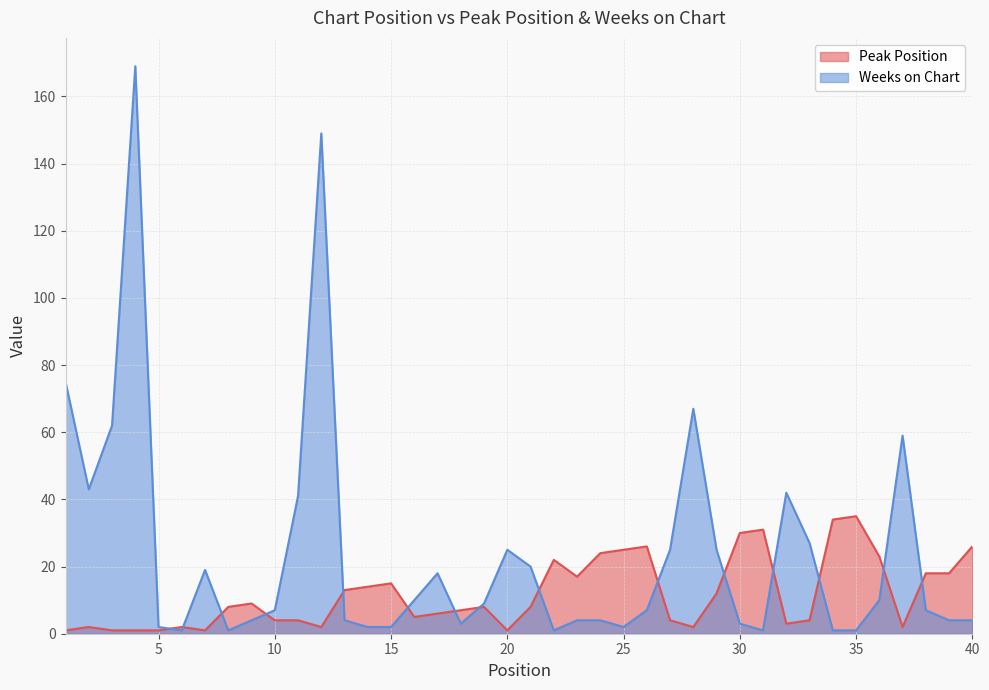

Is the value of Weeks on Chart at 11 greater than the value of Peak Position at 15?

Yes